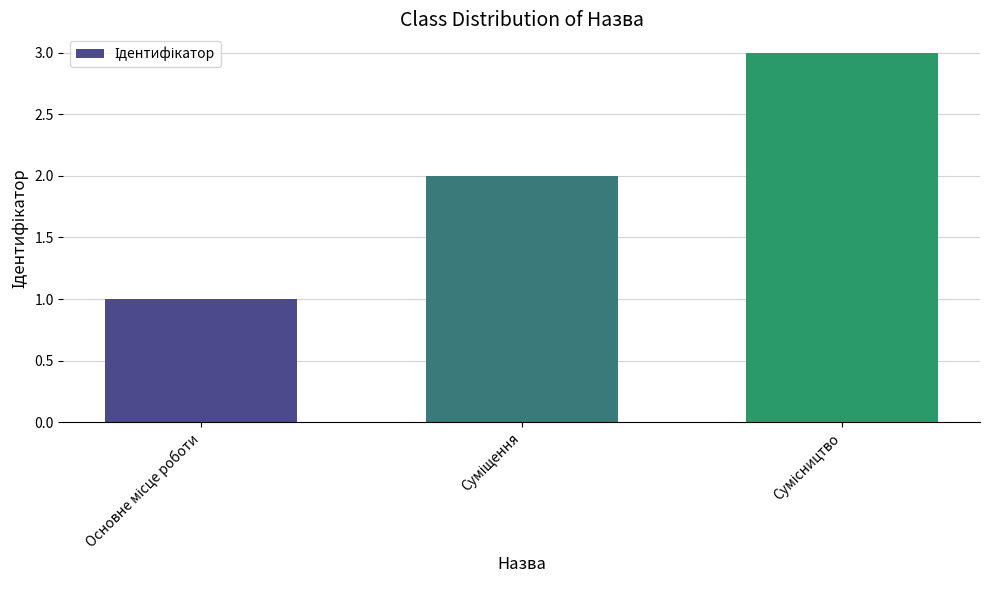

What is the maximum value shown in the chart?

3